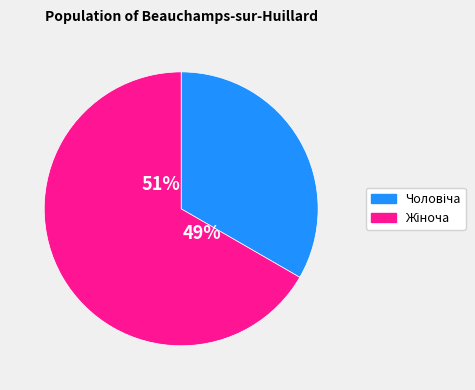

To the nearest percent, what is the difference between the largest and smallest slice percentages?

33%